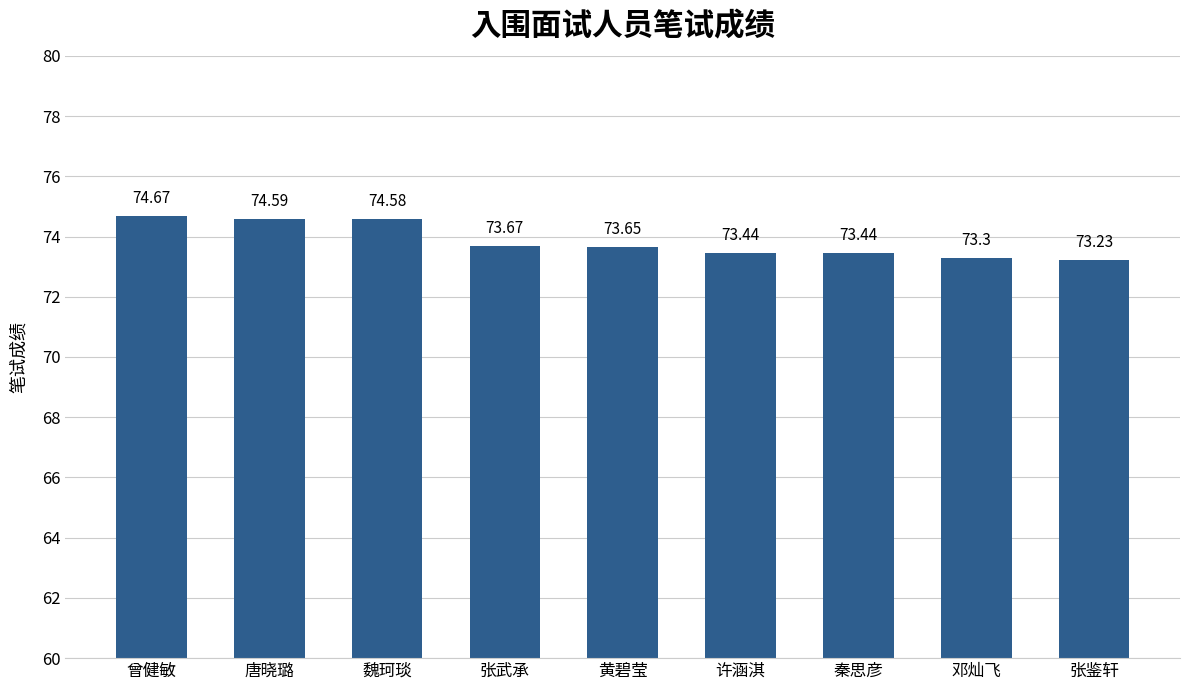

What is the maximum value shown in the chart?

74.7